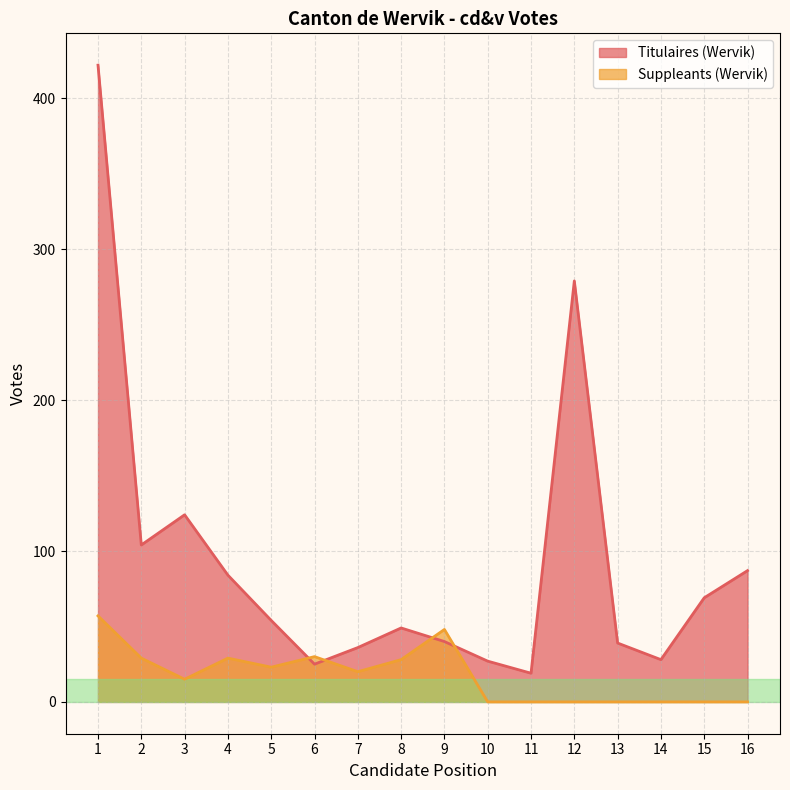

Rank the series by their maximum value, from highest to lowest.

Titulaires (Wervik), Suppleants (Wervik)